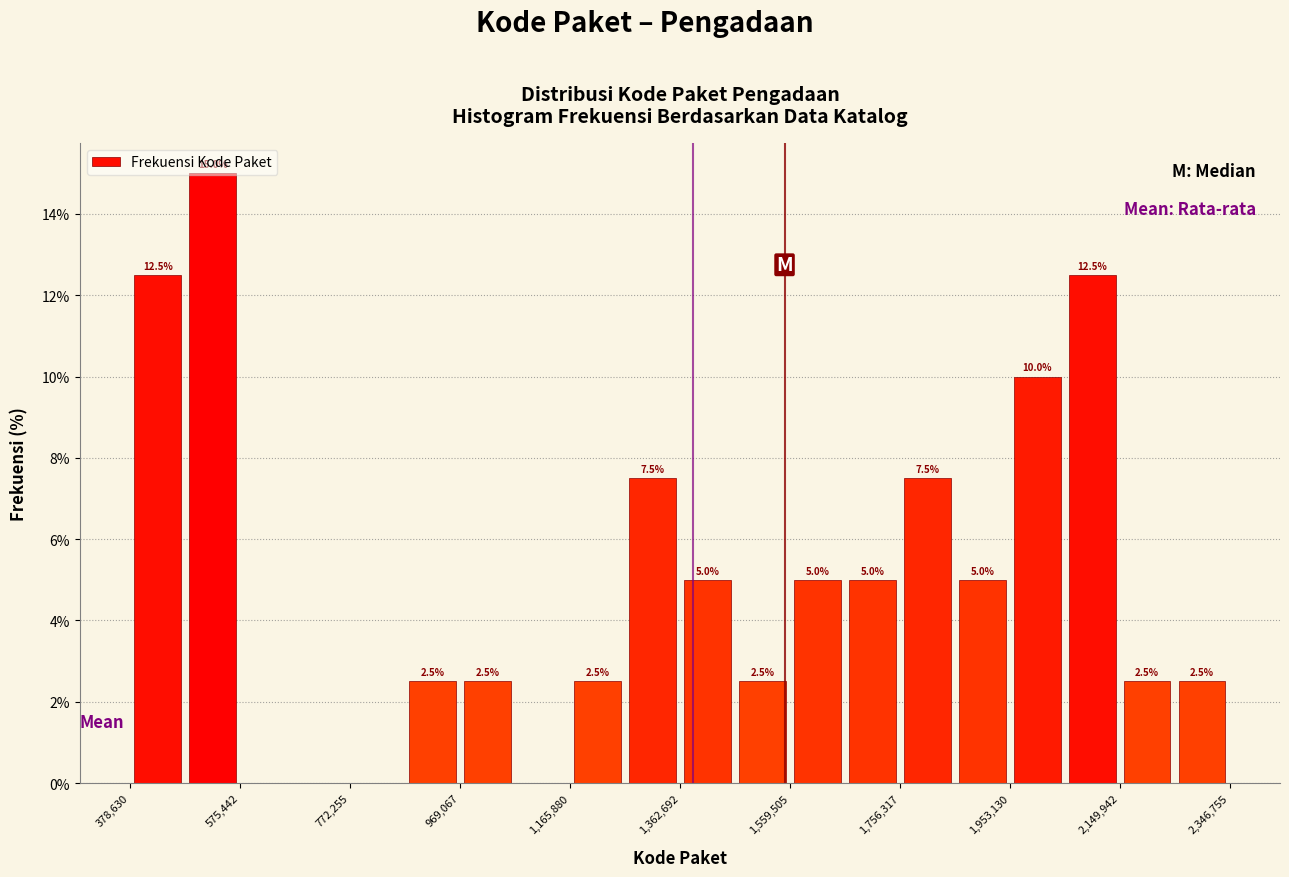

Over which range of the x-axis is the bar tallest?

480000 to 580000